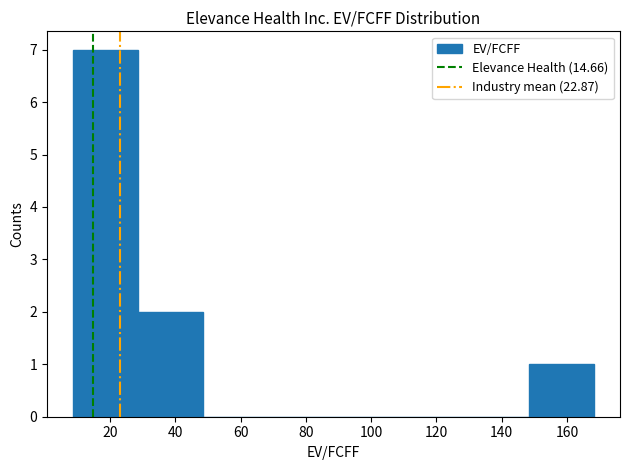

Reading left to right, list every bar in this chart as the range it spans on the x-axis followed by its height. Neither the bar edges nor the heights are printed on the chart, so give them approximately, as read against the axes.

8 to 28: 7
28 to 48: 2
48 to 68: 0
68 to 88: 0
88 to 108: 0
108 to 128: 0
128 to 148: 0
148 to 168: 1